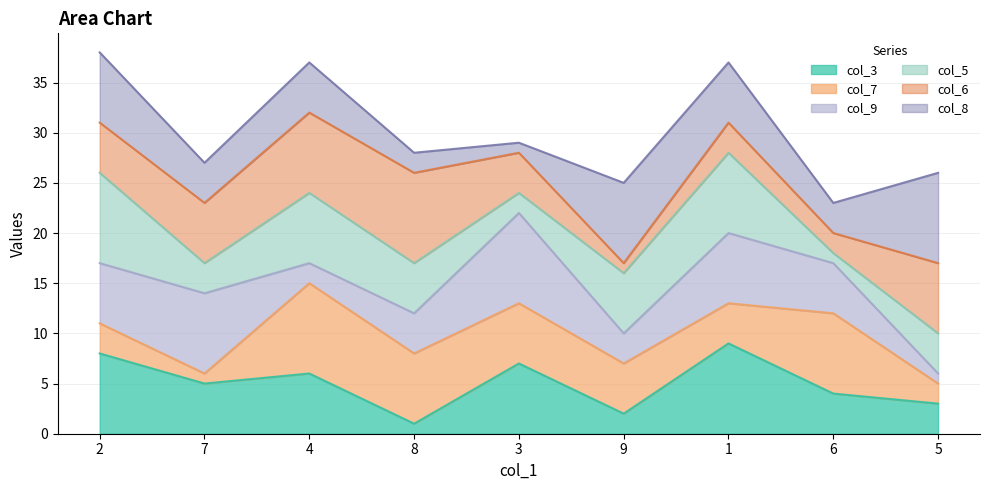

Rank the categories by col_3 value from highest to lowest.

1, 2, 3, 4, 7, 6, 5, 9, 8